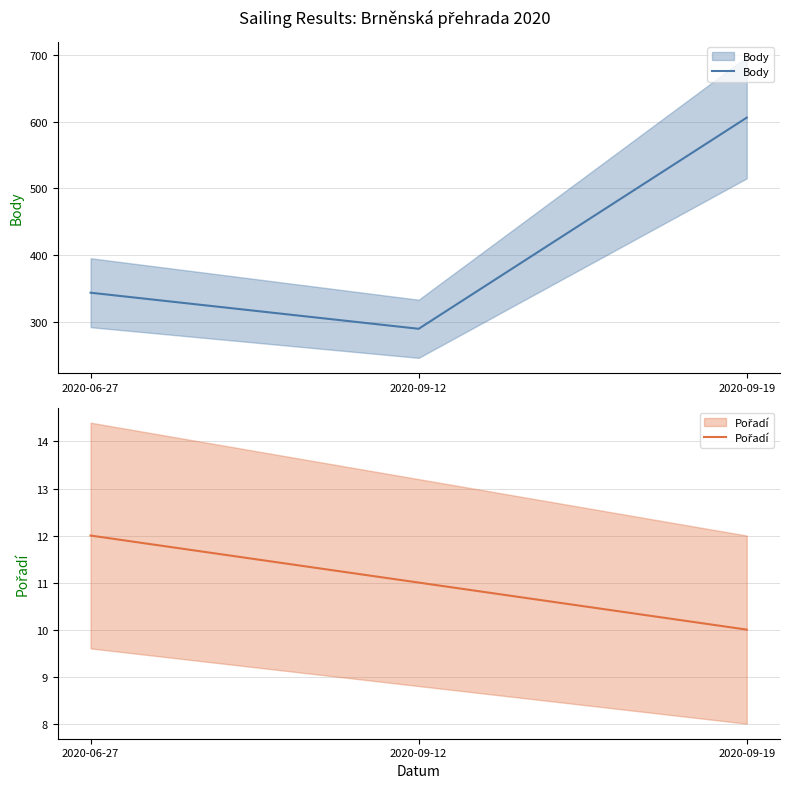

Which category has the lowest value across all series?

2020-09-19